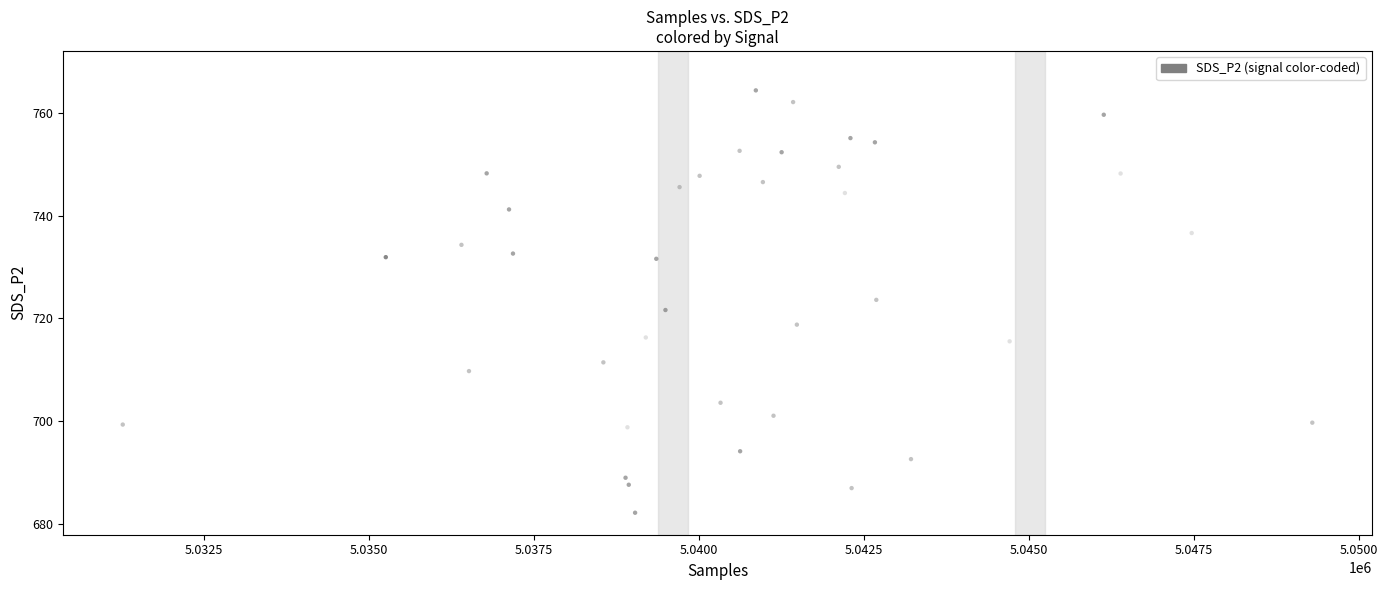

What Y value in the scatter plot is closest to 725?

723.6